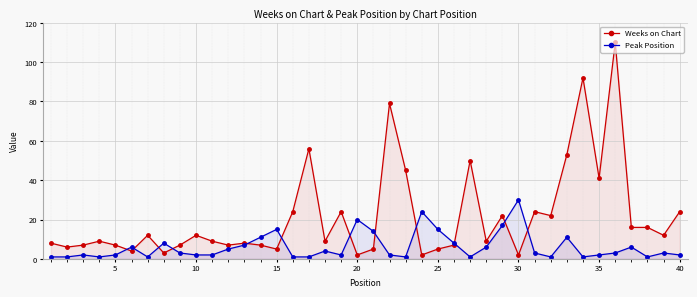

Reading left to right, list all the values displayed in this chart.

Weeks on Chart: 8	6	7	9	7	4	12	3	7	12	9	7	8	7	5	24	56	9	24	2	5	79	45	2	5	7	50	9	22	2	24	22	53	92	41	110	16	16	12	24
Peak Position: 1	1	2	1	2	6	1	8	3	2	2	5	7	11	15	1	1	4	2	20	14	2	1	24	15	8	1	6	17	30	3	1	11	1	2	3	6	1	3	2